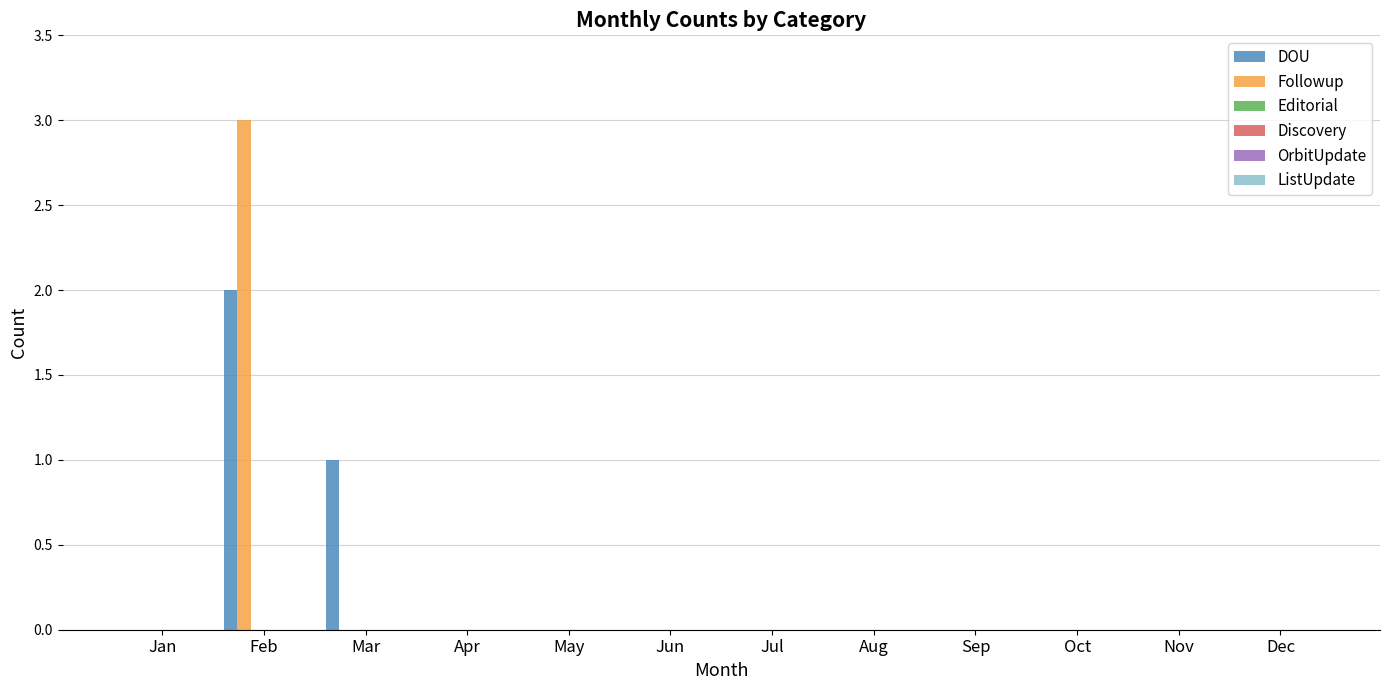

What is the sum of all Followup values?

3